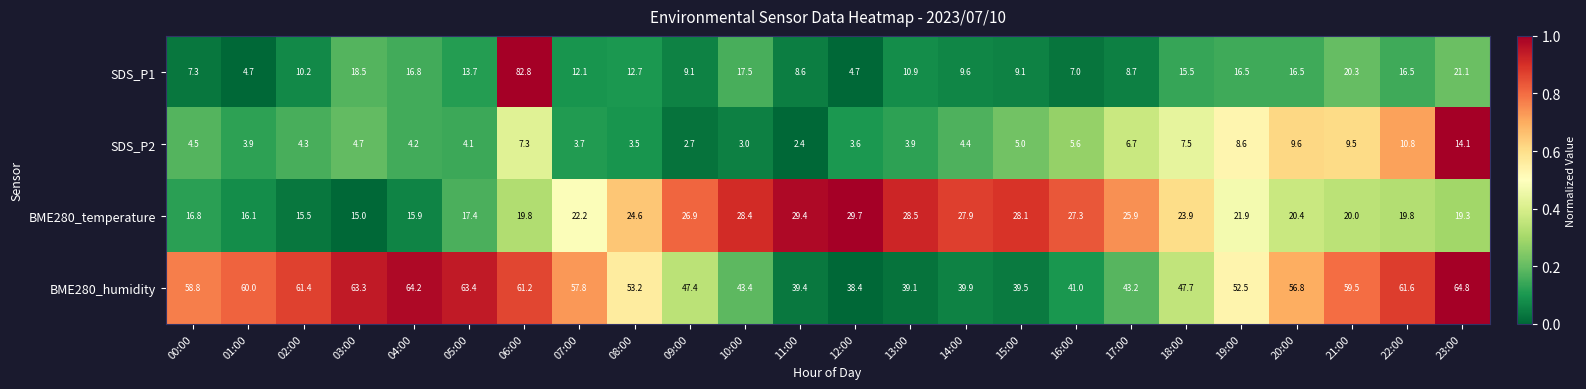

At which category is the sum across all series the highest?

06:00